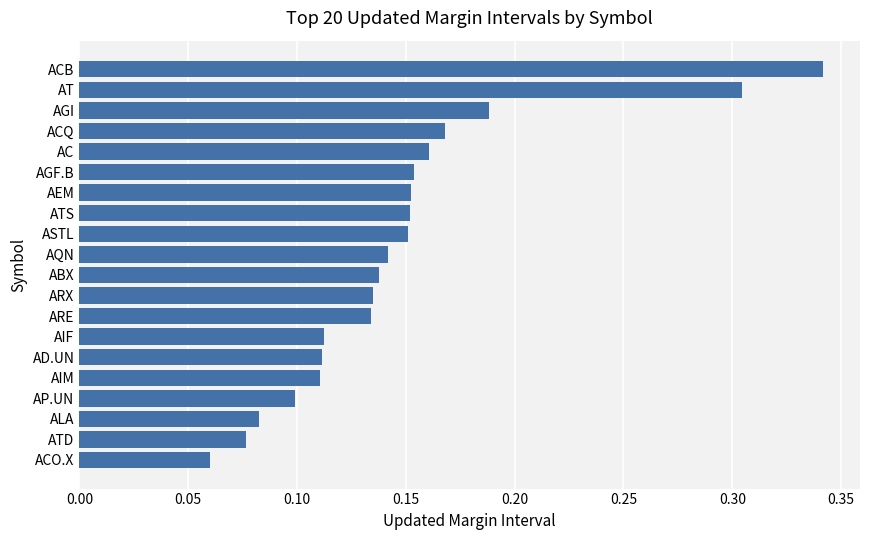

What is the sum of all values?

3.0